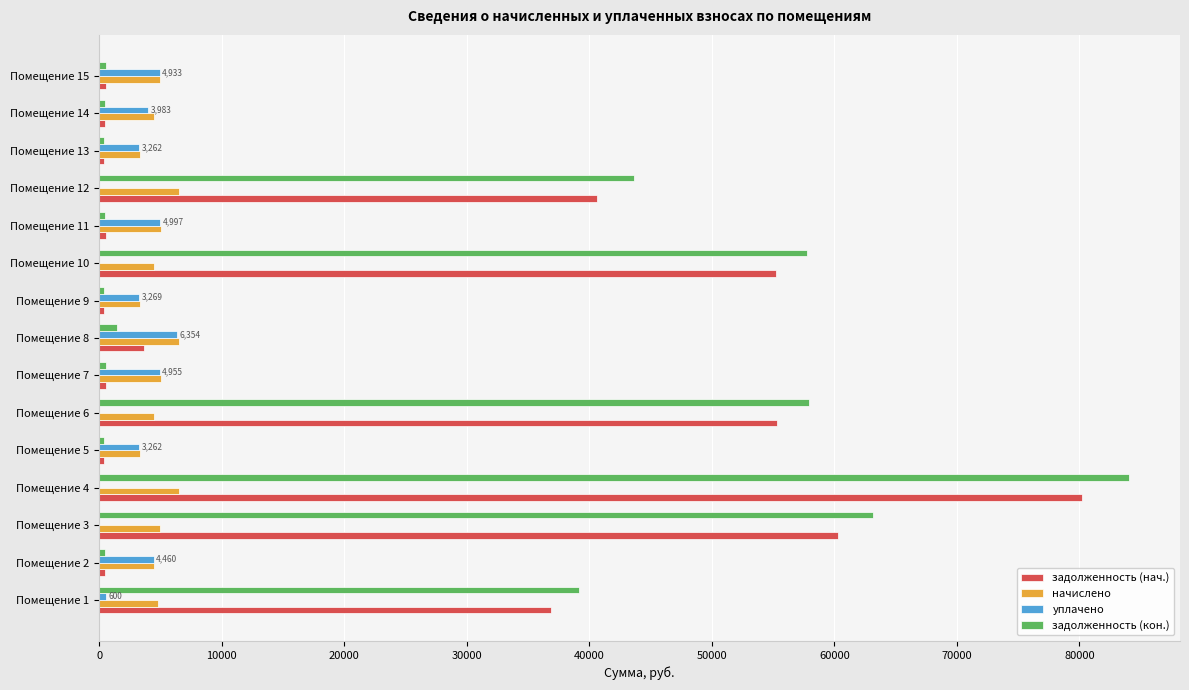

At which category is the sum across all series the highest?

Помещение 4